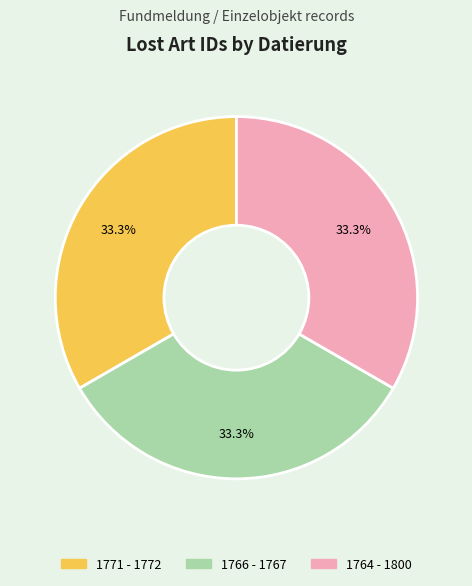

Is there a majority slice in this chart?

No